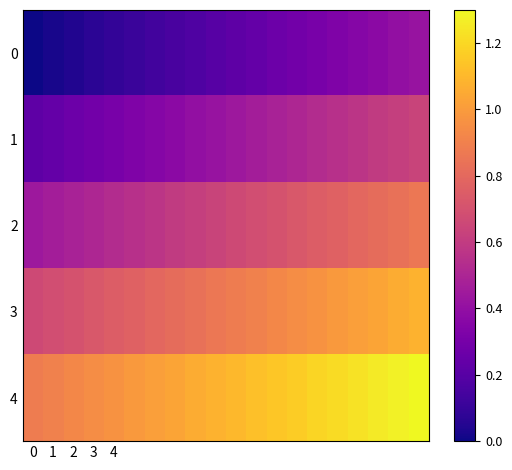

List the series in order of their peak value, highest first.

4, 3, 2, 1, 0